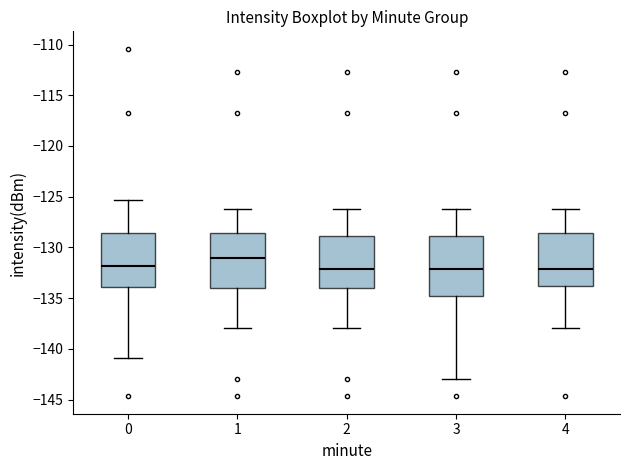

Comparing the boxes themselves (not the whiskers), which one is the tallest?

3